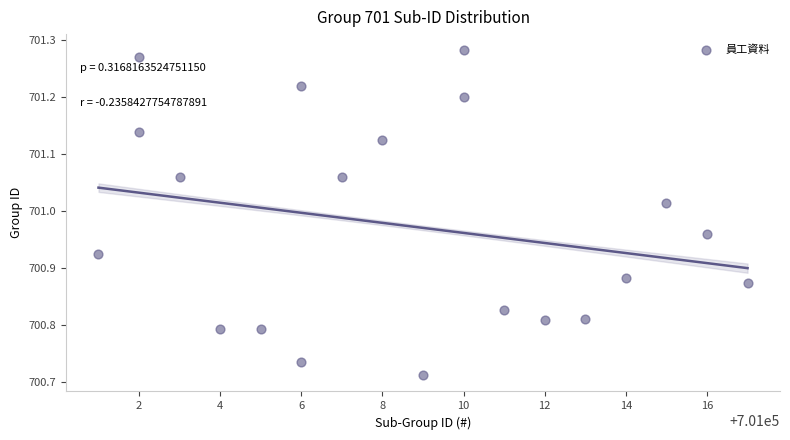

What is the range of Y values (max minus min)?

0.6